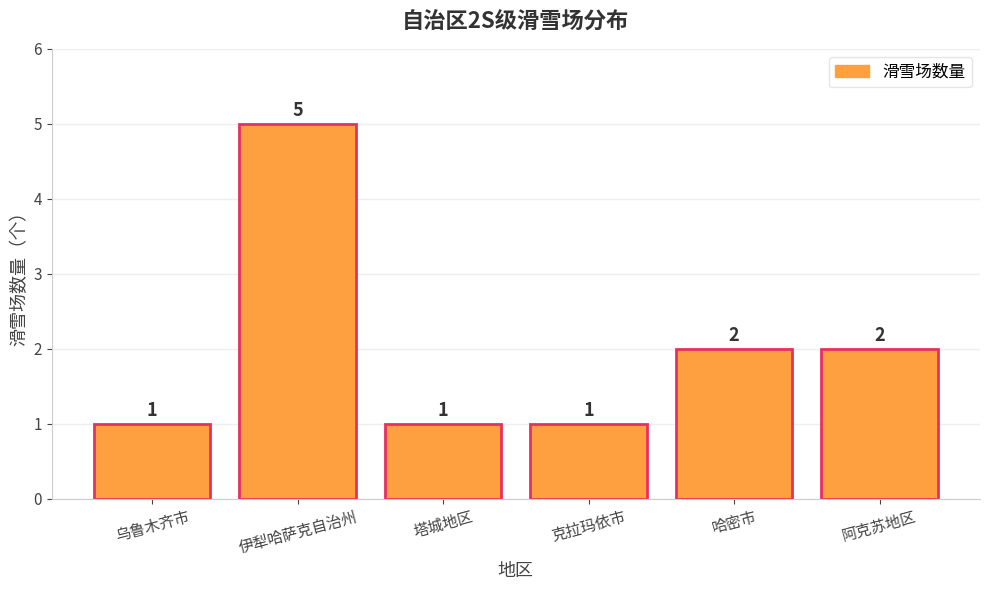

What is the ratio of the value at 塔城地区 to the value at 乌鲁木齐市?

1.0